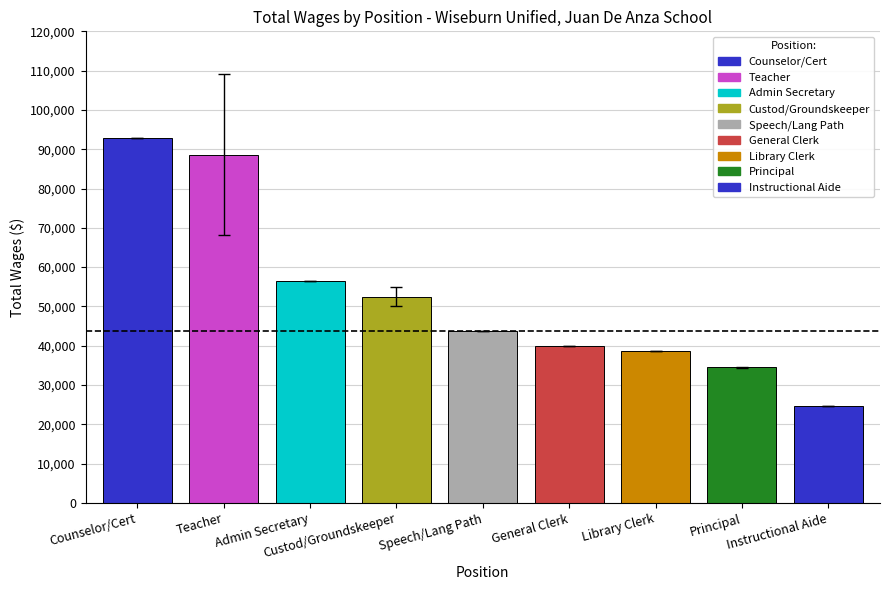

Reading left to right, list all the values displayed in this chart.

92898.0	88626.1	56434.0	52500.5	43697.0	39813.0	38536.0	34499.5	24652.0